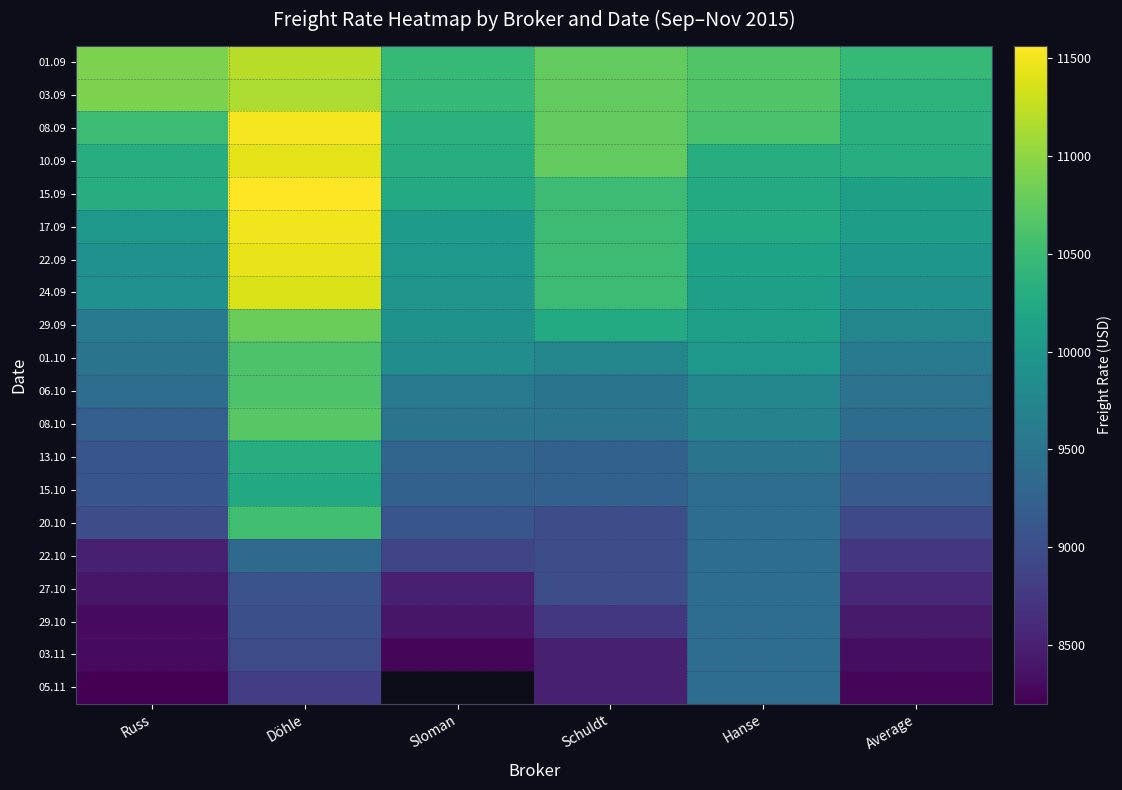

Which category has the lowest value across all series?

Russ